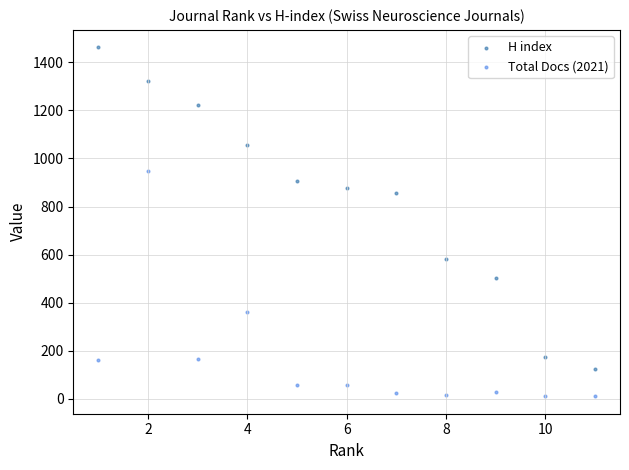

Which series reaches the maximum Y coordinate?

H index